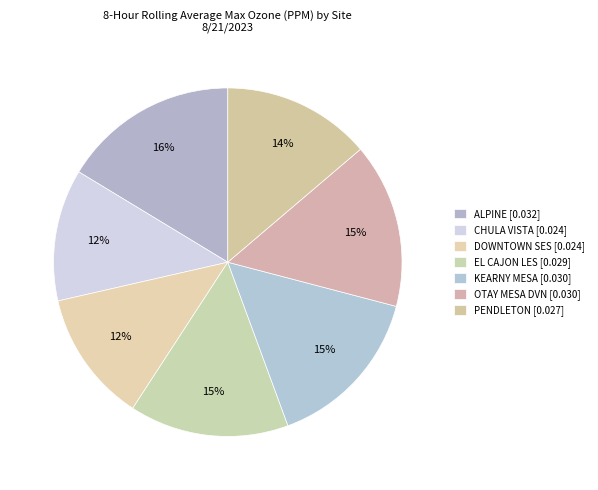

Which category has the smallest portion of the pie?

CHULA VISTA